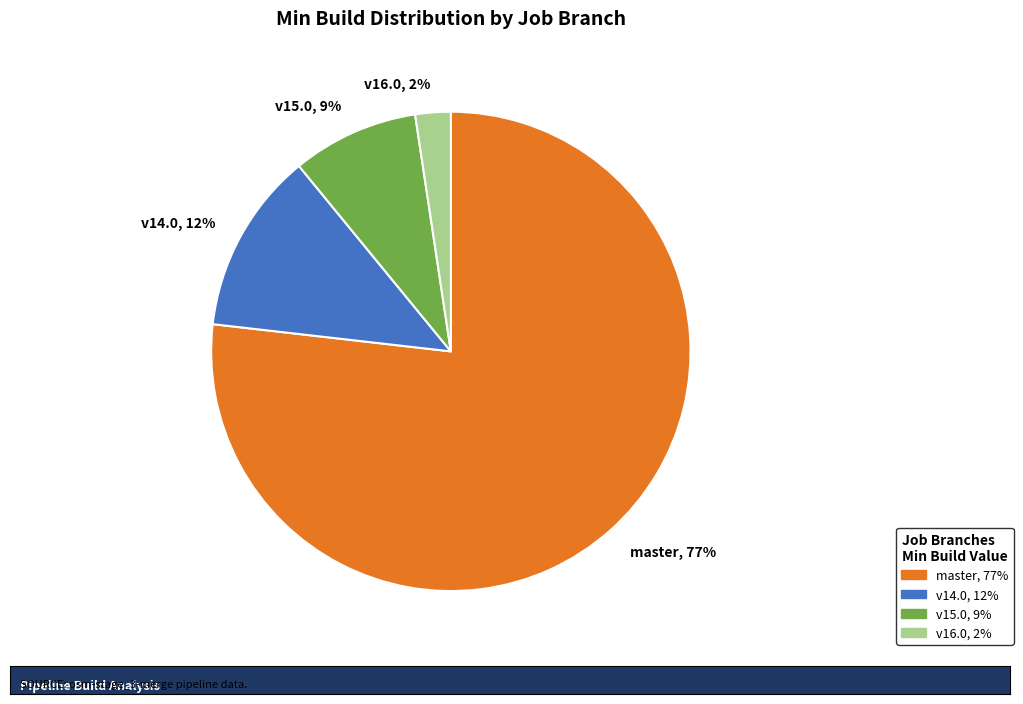

True or false: v16.0, 2% accounts for 2% of the total.

True